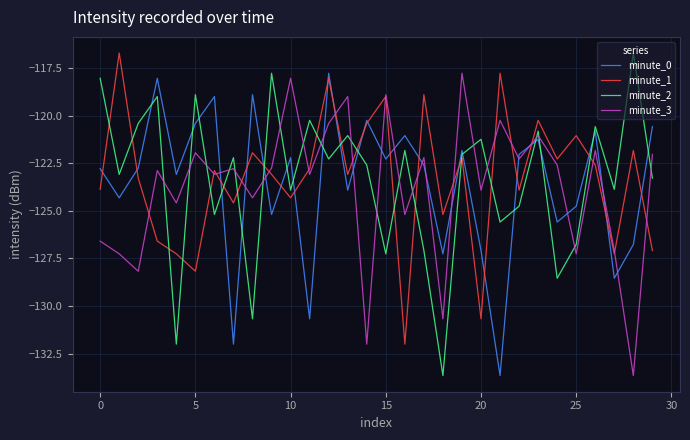

How many interior local peaks does the minute_0 series have?

10